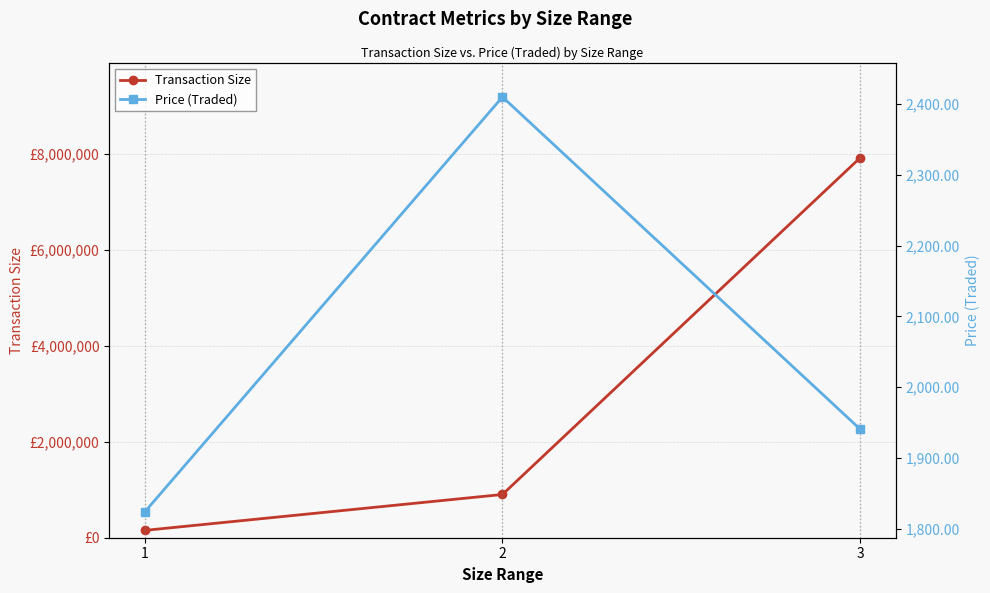

At how many categories does at least one series exceed 3038422?

1